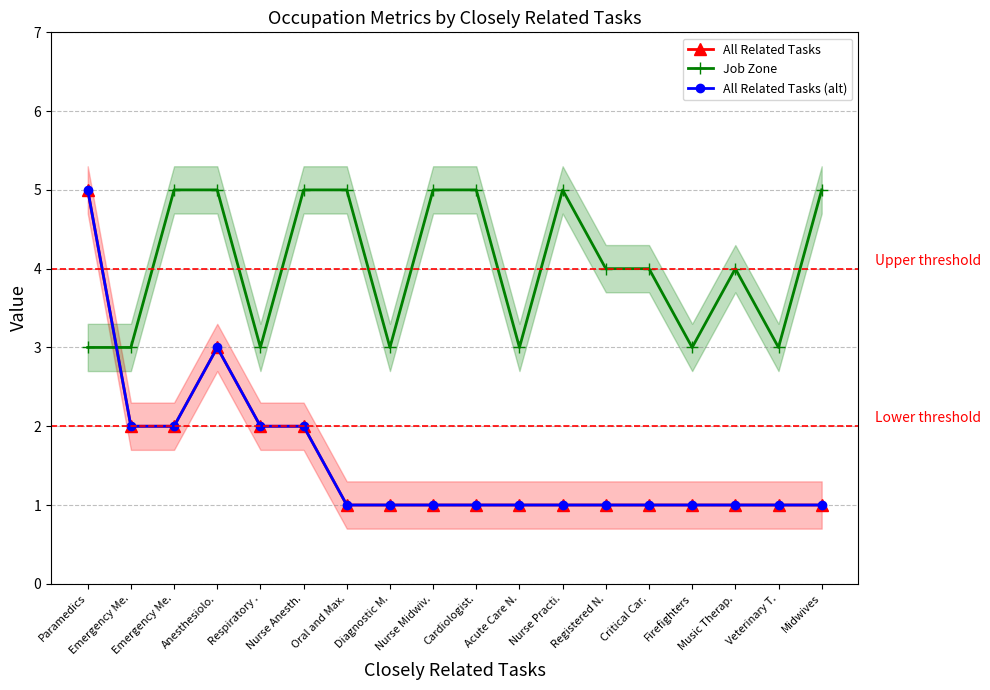

Reading right to left, what are all the values shown in this chart?

All Related Tasks: Midwives=1	Veterinary T.=1	Music Therap.=1	Firefighters=1	Critical Car.=1	Registered N.=1	Nurse Practi.=1	Acute Care N.=1	Cardiologist.=1	Nurse Midwiv.=1	Diagnostic M.=1	Oral and Max.=1	Nurse Anesth.=2	Respiratory .=2	Anesthesiolo.=3	Emergency Me.=2	Emergency Me.=2	Paramedics=5
Job Zone: Midwives=5	Veterinary T.=3	Music Therap.=4	Firefighters=3	Critical Car.=4	Registered N.=4	Nurse Practi.=5	Acute Care N.=3	Cardiologist.=5	Nurse Midwiv.=5	Diagnostic M.=3	Oral and Max.=5	Nurse Anesth.=5	Respiratory .=3	Anesthesiolo.=5	Emergency Me.=5	Emergency Me.=3	Paramedics=3
All Related Tasks (alt): Midwives=1	Veterinary T.=1	Music Therap.=1	Firefighters=1	Critical Car.=1	Registered N.=1	Nurse Practi.=1	Acute Care N.=1	Cardiologist.=1	Nurse Midwiv.=1	Diagnostic M.=1	Oral and Max.=1	Nurse Anesth.=2	Respiratory .=2	Anesthesiolo.=3	Emergency Me.=2	Emergency Me.=2	Paramedics=5